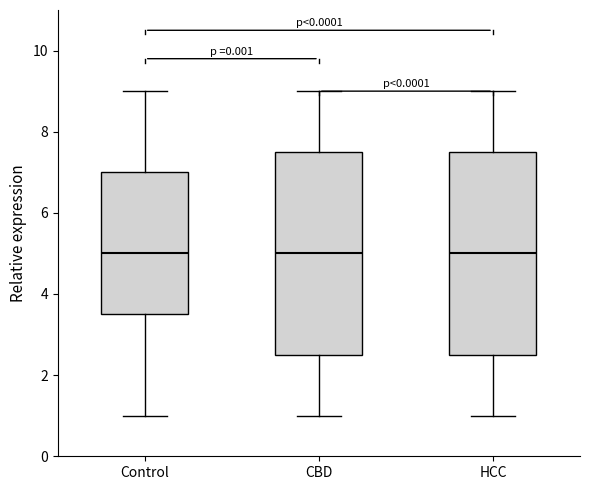

Where is the lower edge of the box for Control on the y-axis? The values are not printed on the chart, so give them approximately, as read against the axis.

3.6